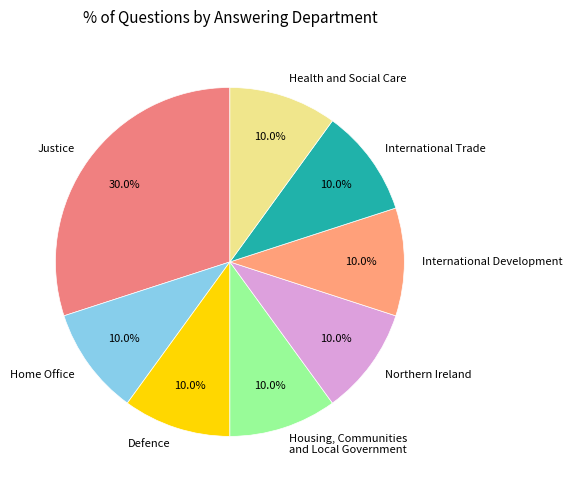

Is Northern Ireland the majority of the pie?

No